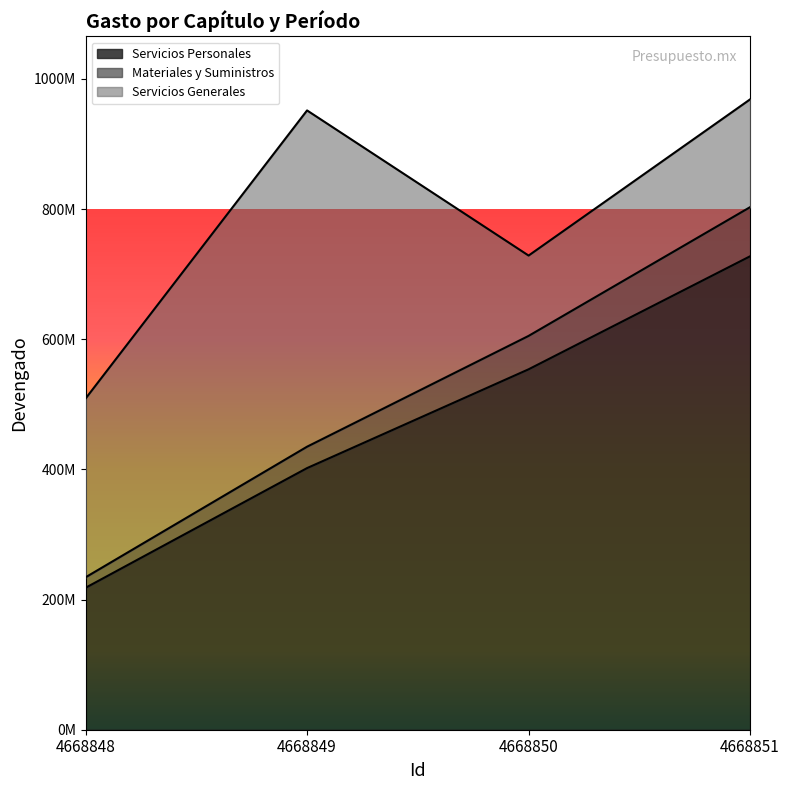

Which series has the largest range (max minus min)?

Materiales y Suministros